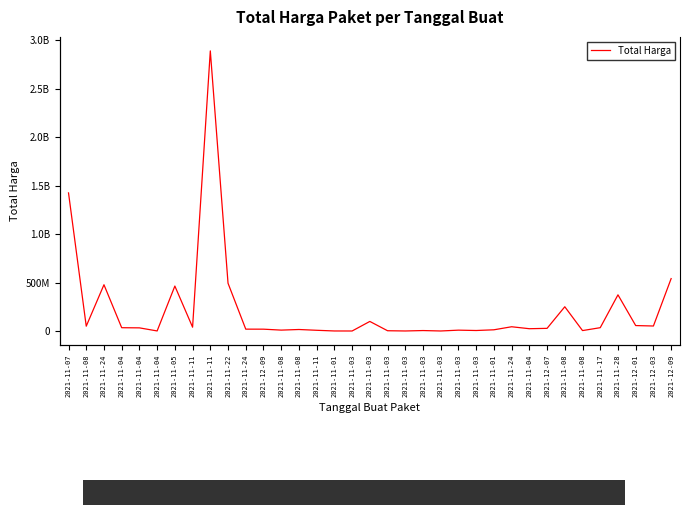

What is the sum of all values?

7518497085